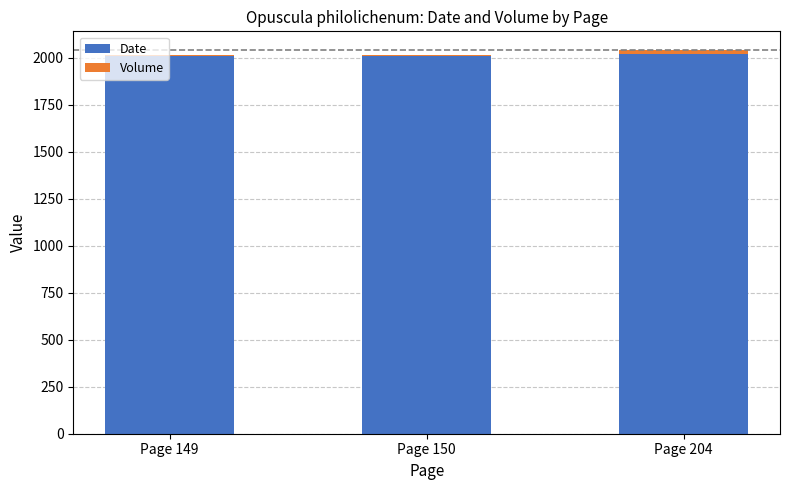

What is the sum of all Date values?

6038